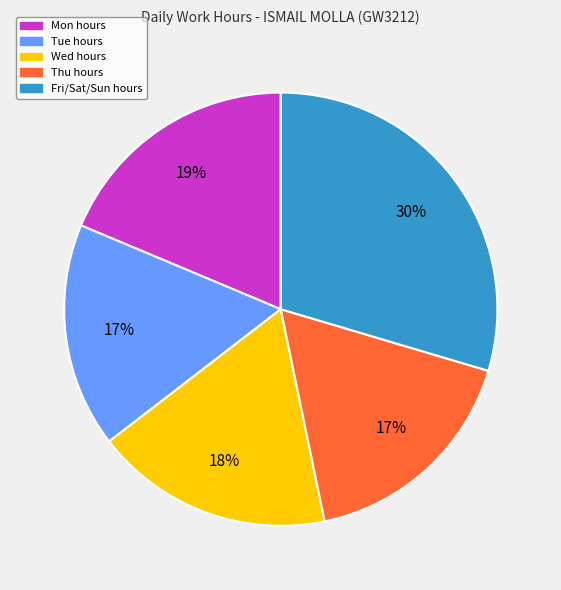

Is there any slice that represents more than half of the pie?

No